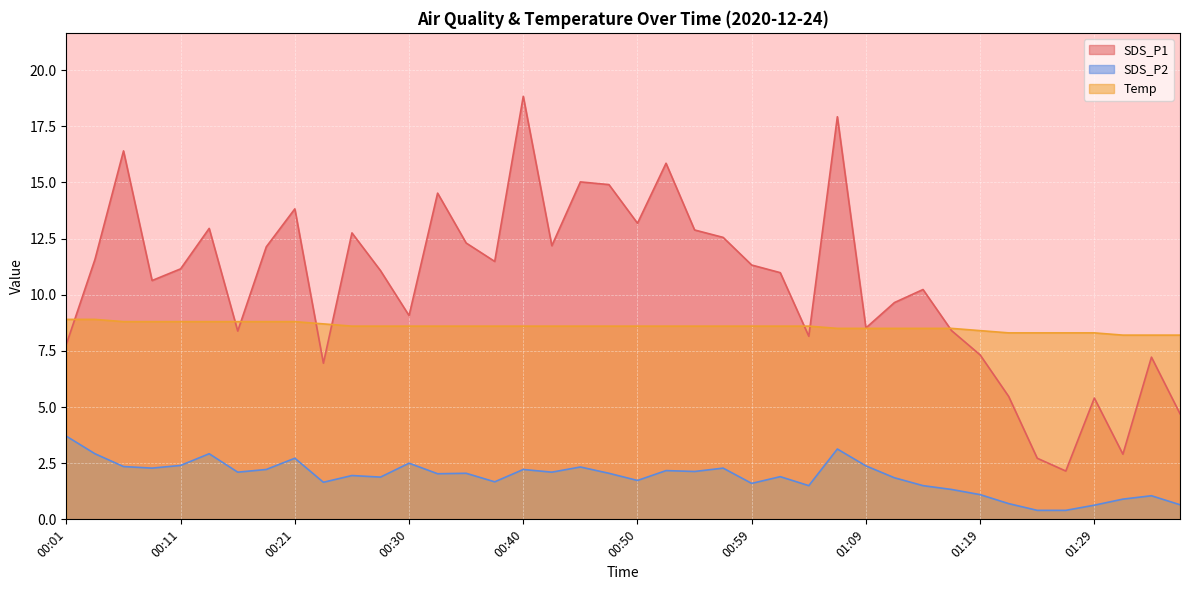

True or false: SDS_P2 and Temp cross at least once.

False